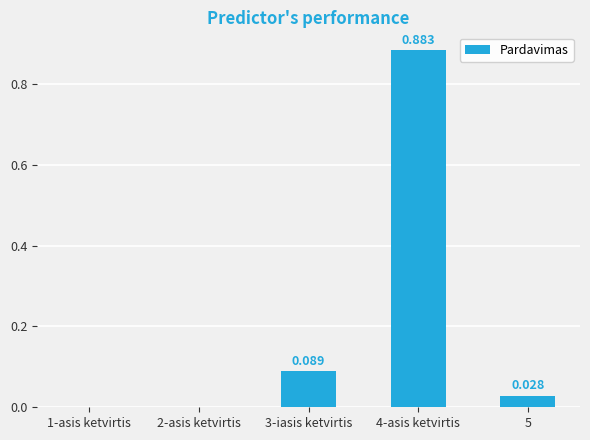

Reading left to right, extract all data points from this chart.

0.0	0.0	0.1	0.9	0.0